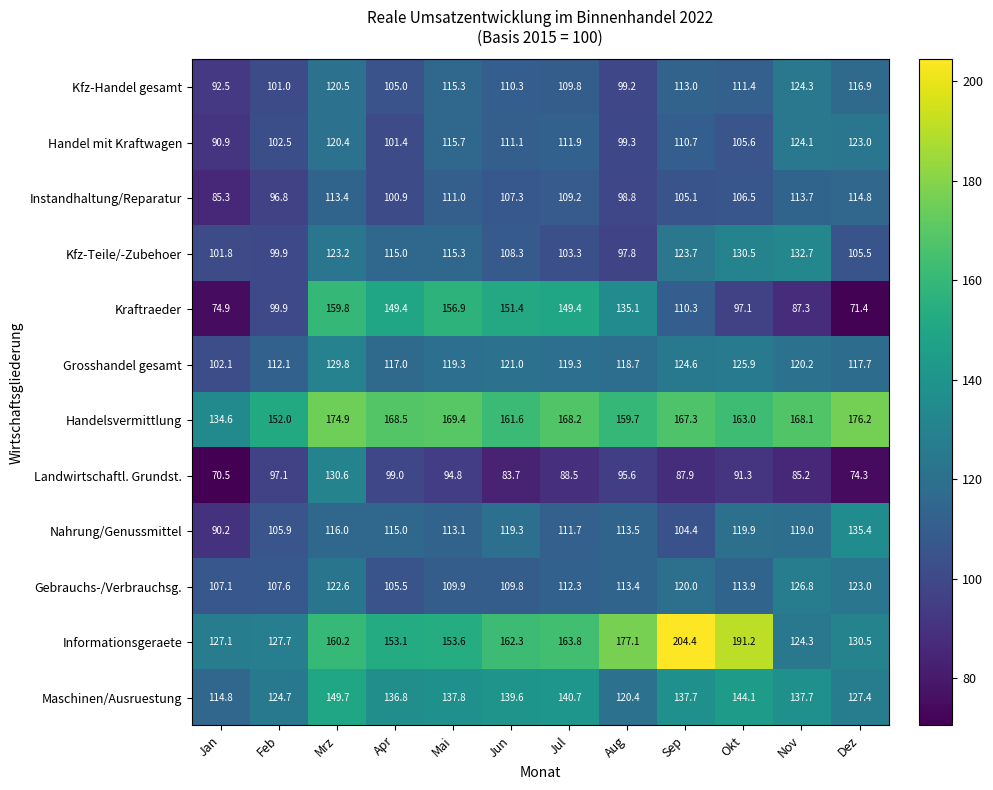

Between Apr and Mai, which series saw the biggest shift?

Handel mit Kraftwagen